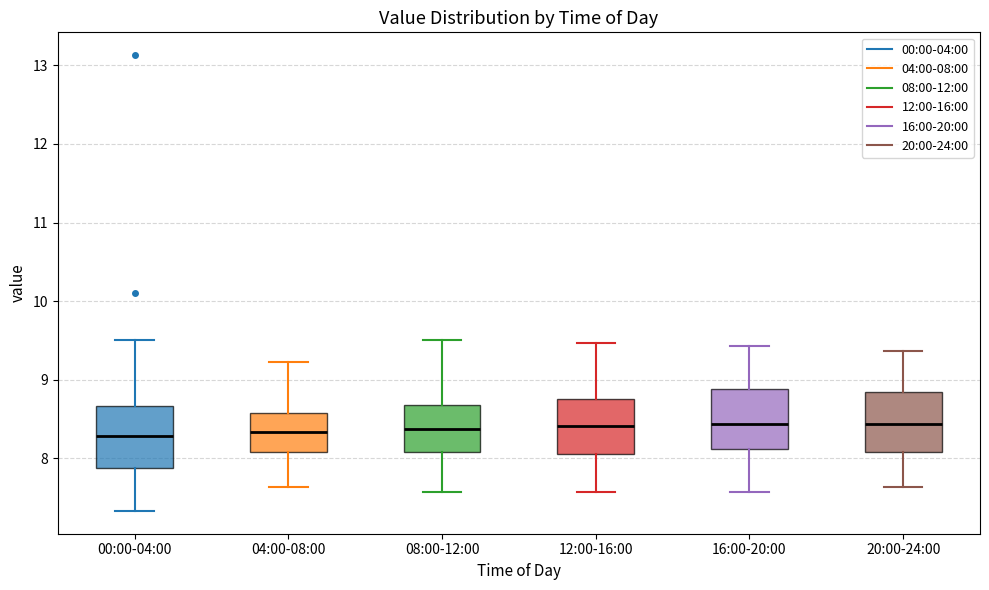

Where does the upper whisker of the box for 04:00-08:00 end on the y-axis? The values are not printed on the chart, so give them approximately, as read against the axis.

9.2